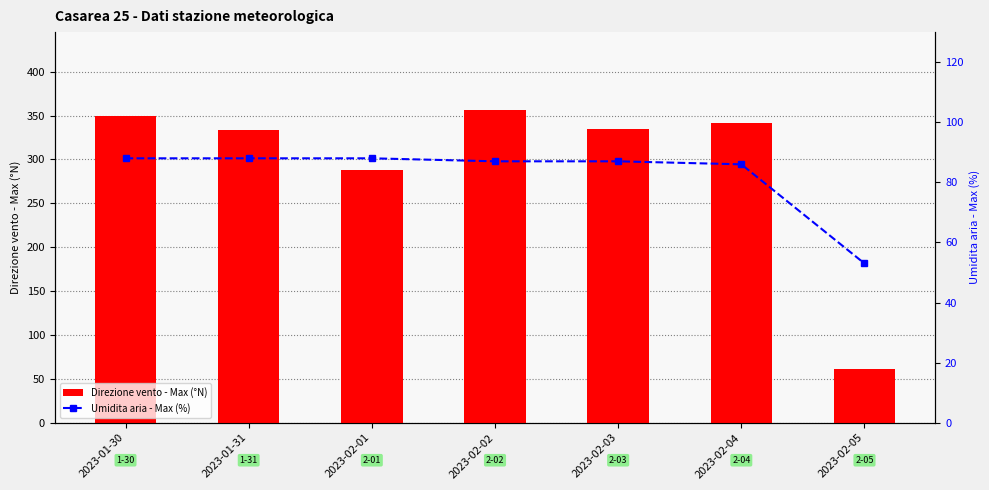

The Direzione vento - Max (°N) series shows 350 at 2023-01-30. True or false?

True